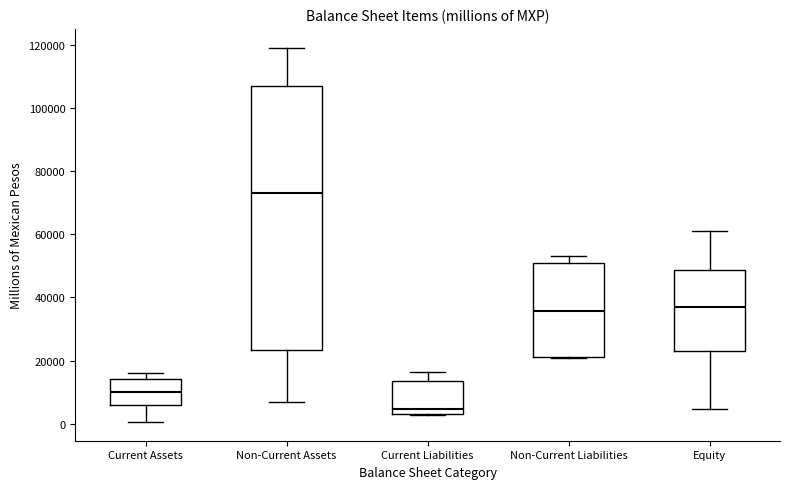

Where is the lower edge of the box for Current Liabilities on the y-axis? The values are not printed on the chart, so give them approximately, as read against the axis.

4000